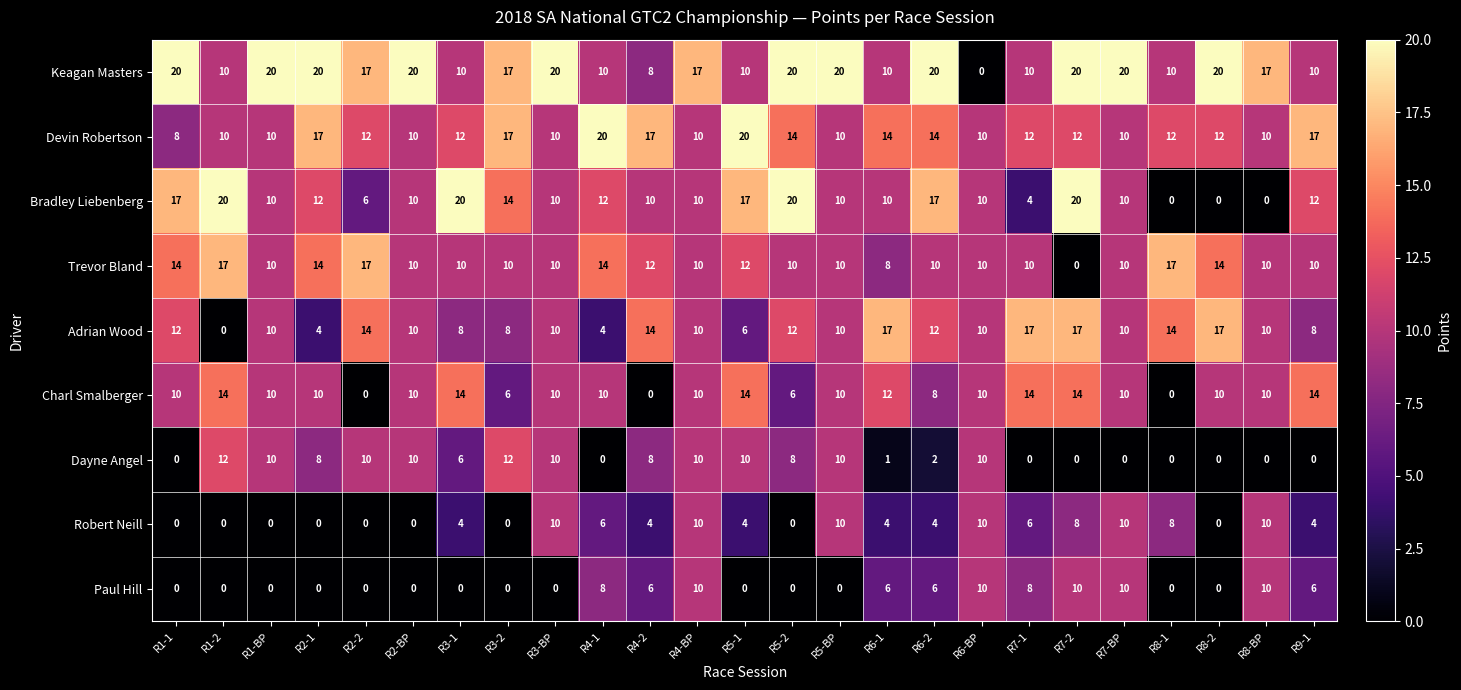

What is the sum of all Robert Neill values?

112